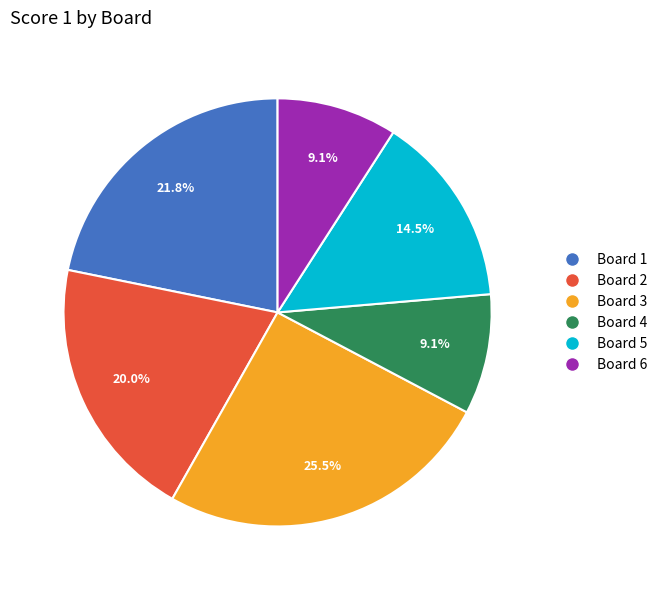

What portion of the pie excludes Board 5?

85.5%